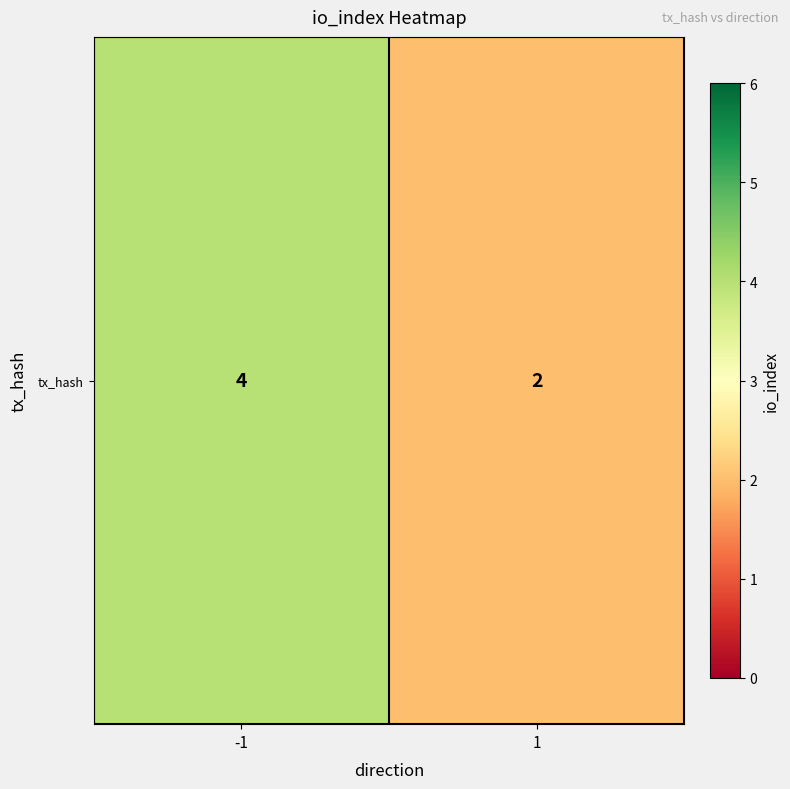

Which has a higher value, 1 or -1?

-1